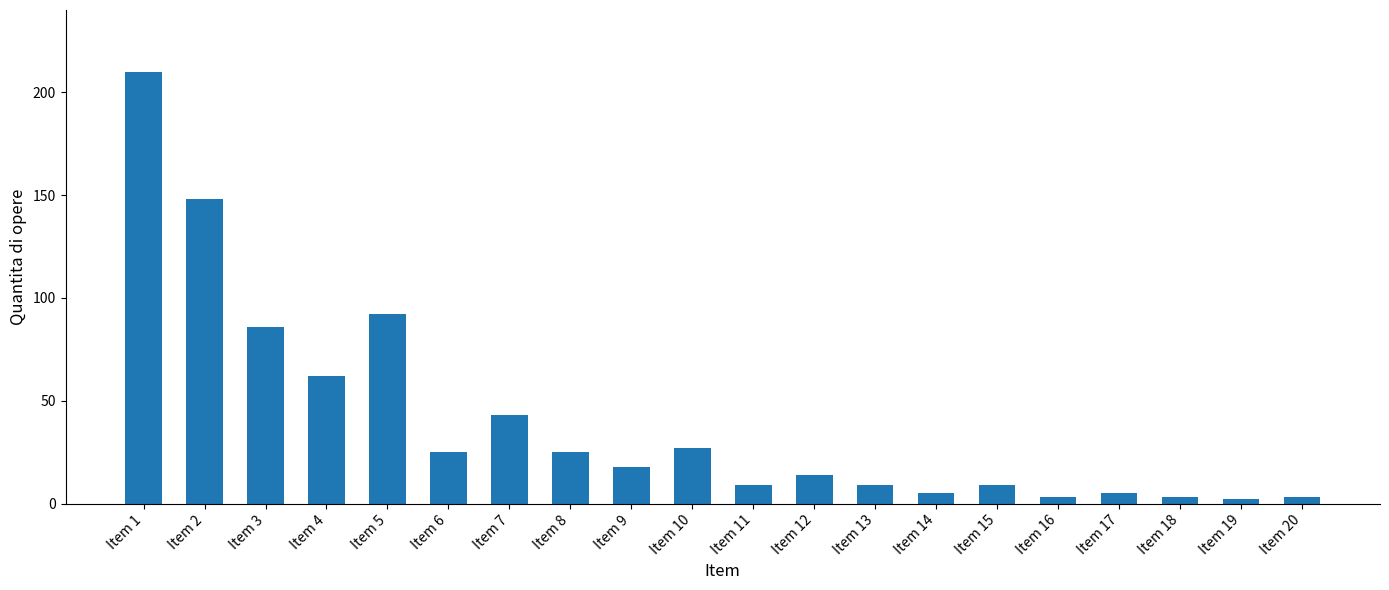

Does the chart contain stacked bars?

No